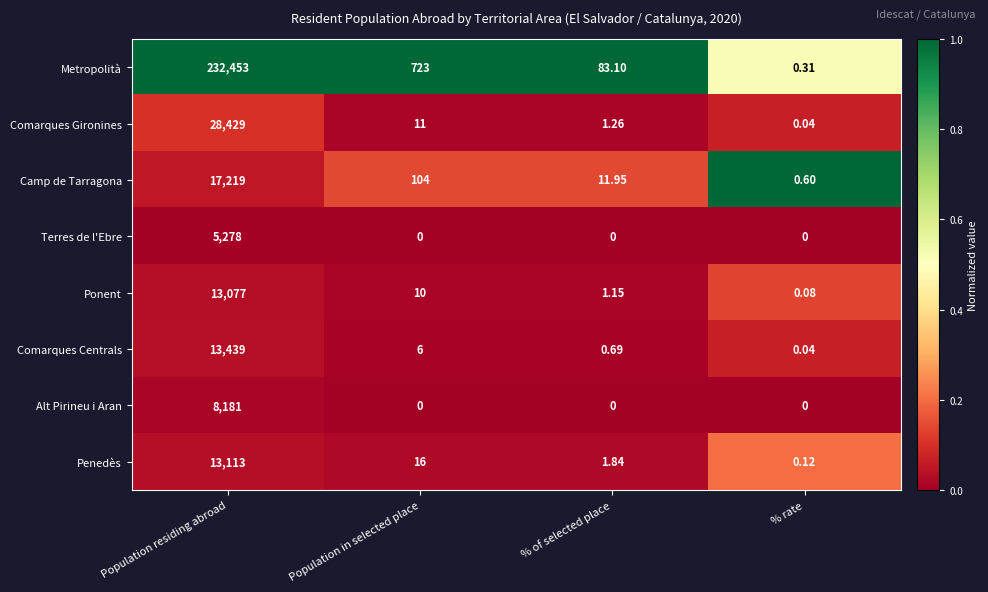

List the series in order of their peak value, lowest first.

Terres de l'Ebre, Alt Pirineu i Aran, Ponent, Penedès, Comarques Centrals, Camp de Tarragona, Comarques Gironines, Metropolità